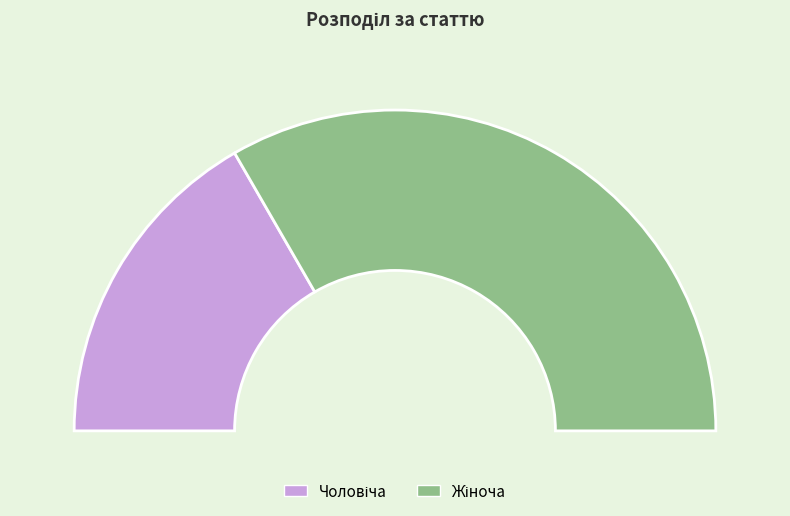

To the nearest percent, what is the average slice percentage?

50%